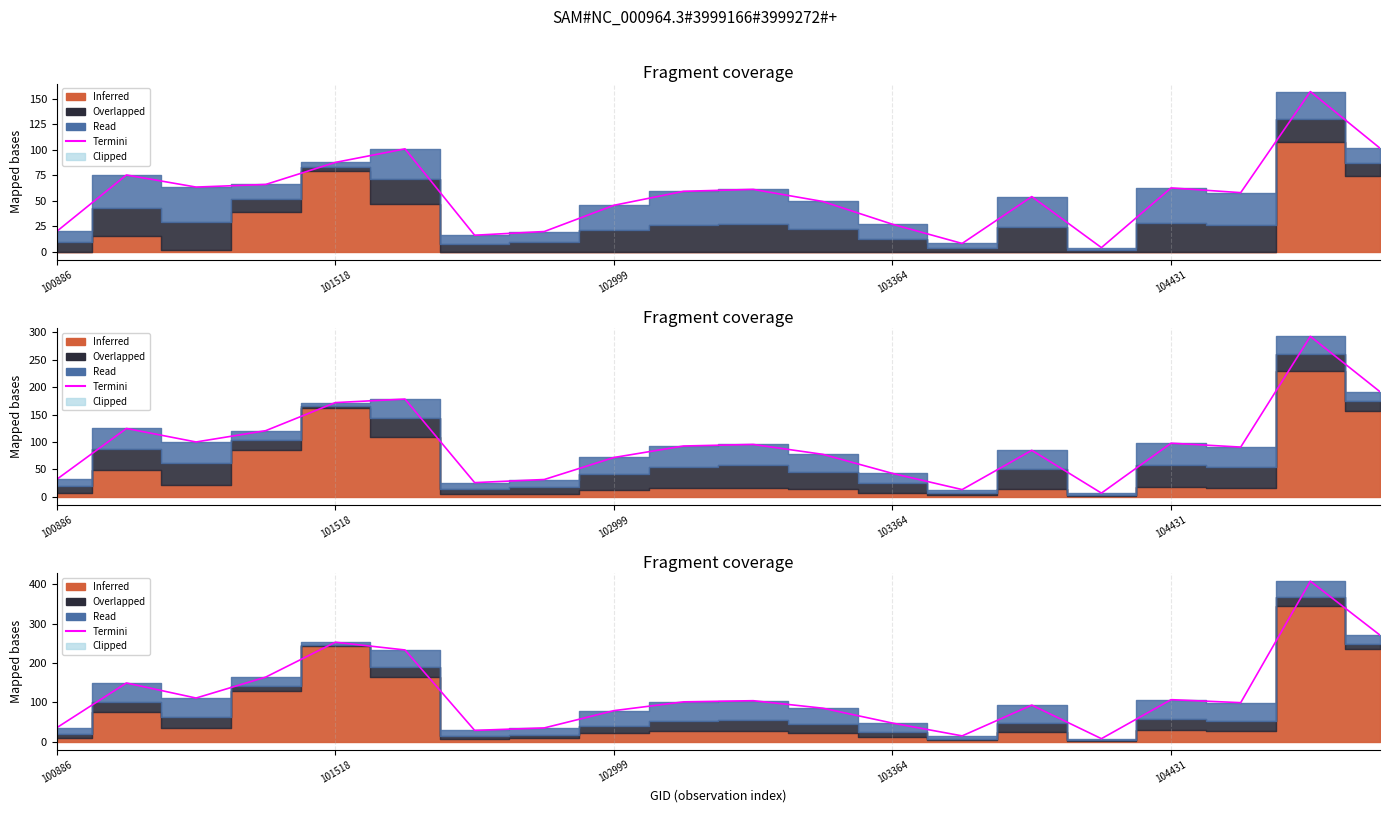

At which category does the chart reach its minimum across all series?

15